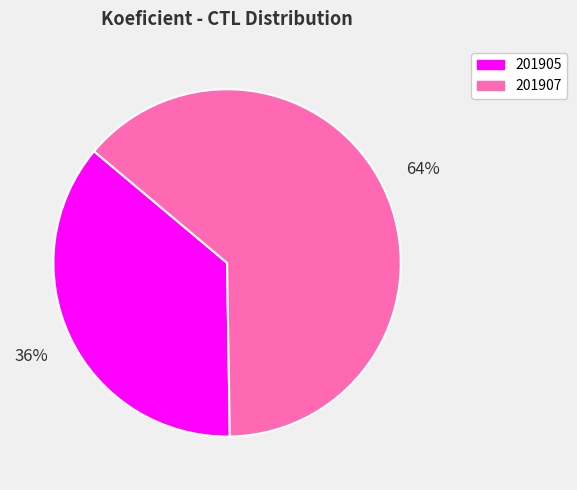

The 201905 slice represents 36% of the pie. True or false?

True